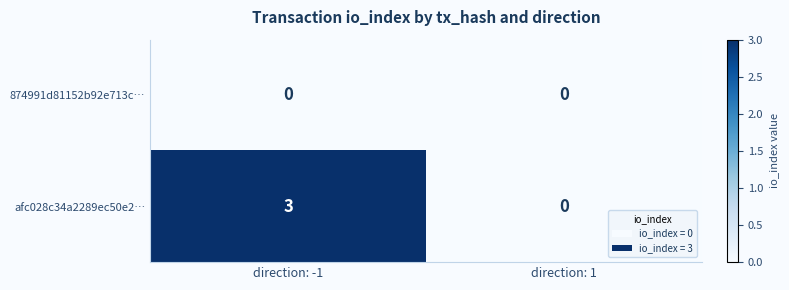

Reading left to right, transcribe all the data shown in this chart.

874991d81152b92e713c…: direction: -1=0	direction: 1=0
afc028c34a2289ec50e2…: direction: -1=3	direction: 1=0